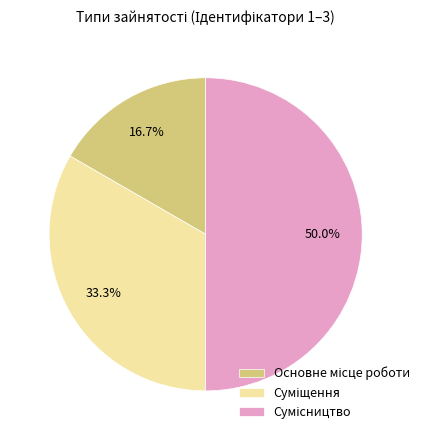

To the nearest percent, what percentage of the pie is Сумісництво?

50%